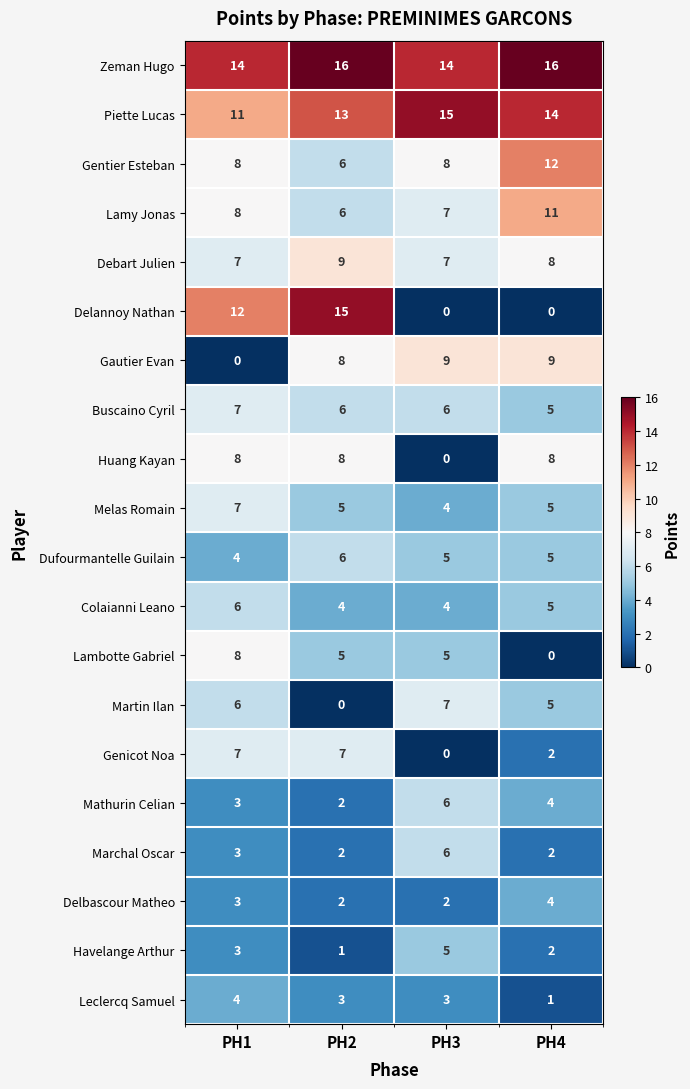

What is the spread (max minus min) of values at PH2?

16